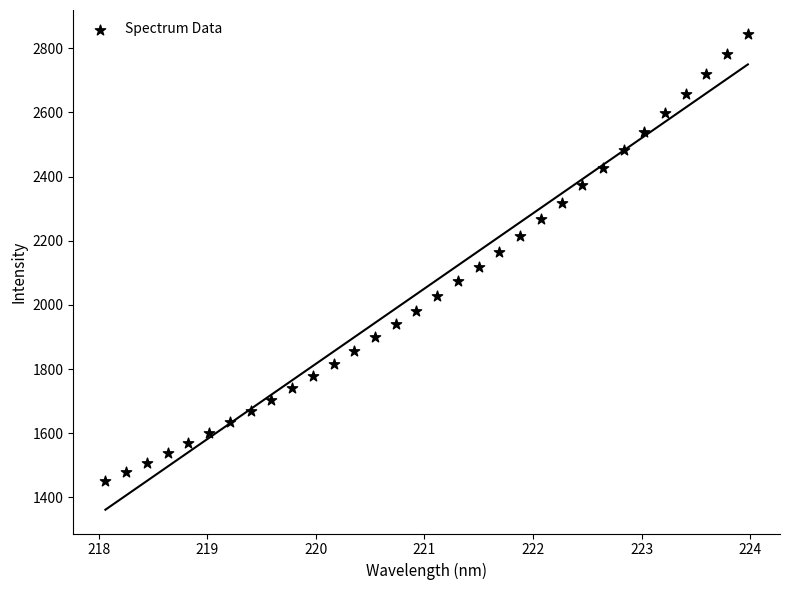

What is the range of X values (max minus min)?

5.9